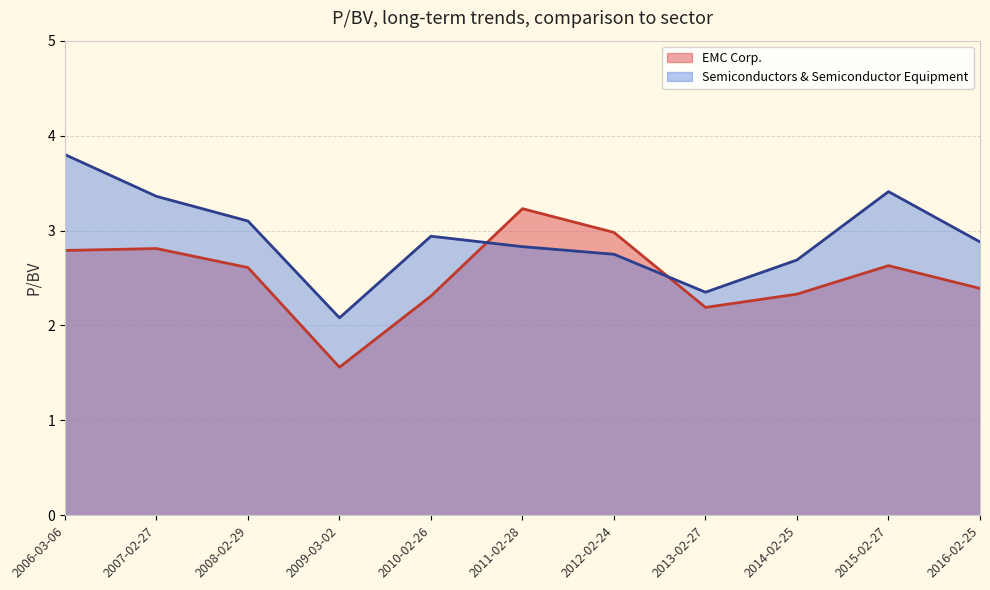

What is the difference between the highest and lowest values at 2010-02-26?

0.6